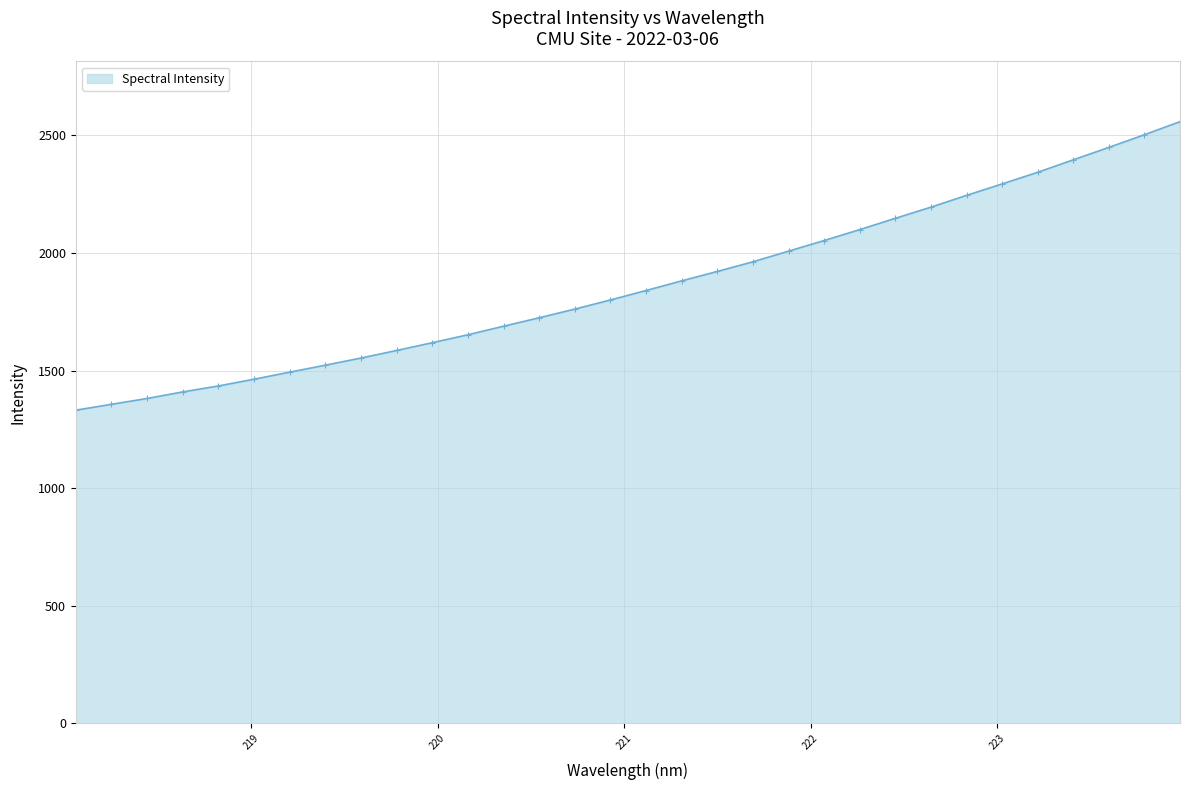

What is the smallest value displayed?

1331.8